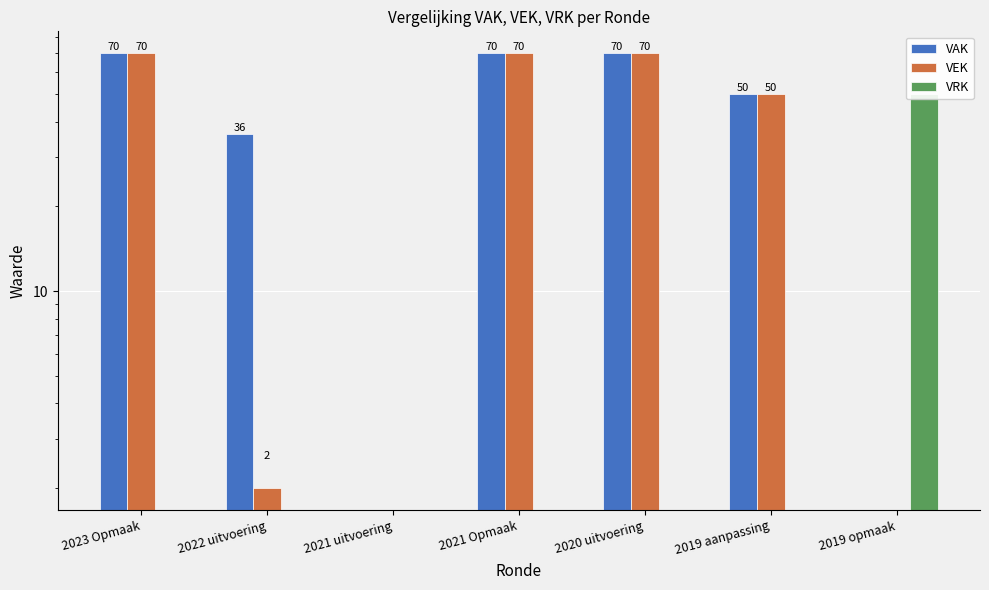

Is it true that VRK equals 21 at 2022 uitvoering?

False